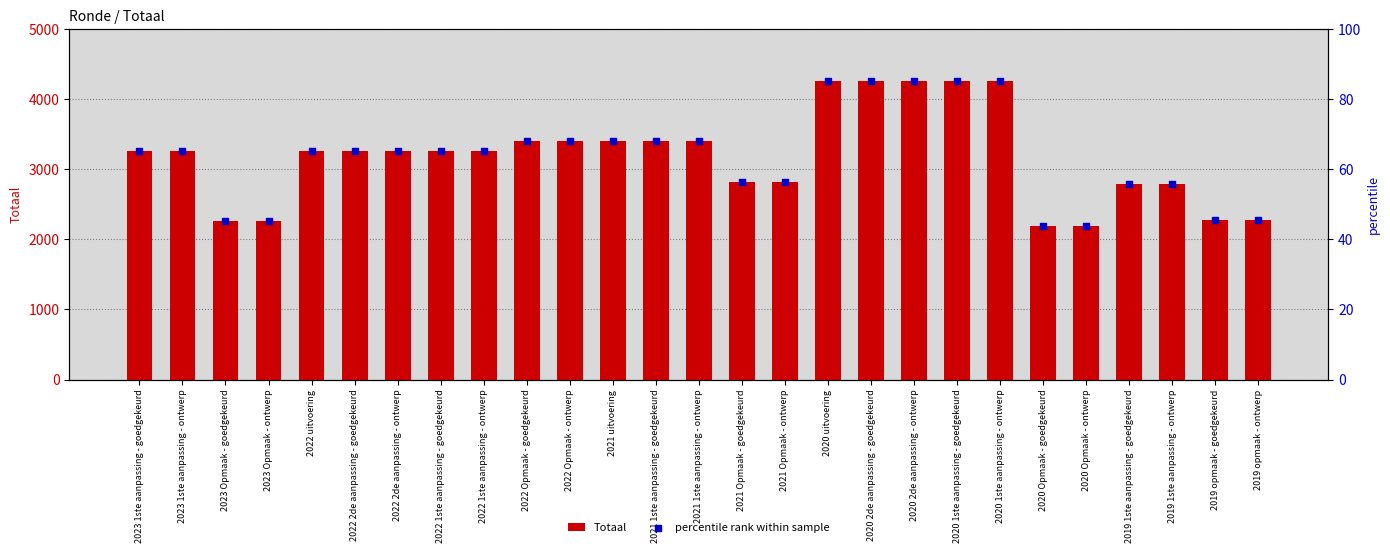

Which series has the largest total across all categories?

Totaal